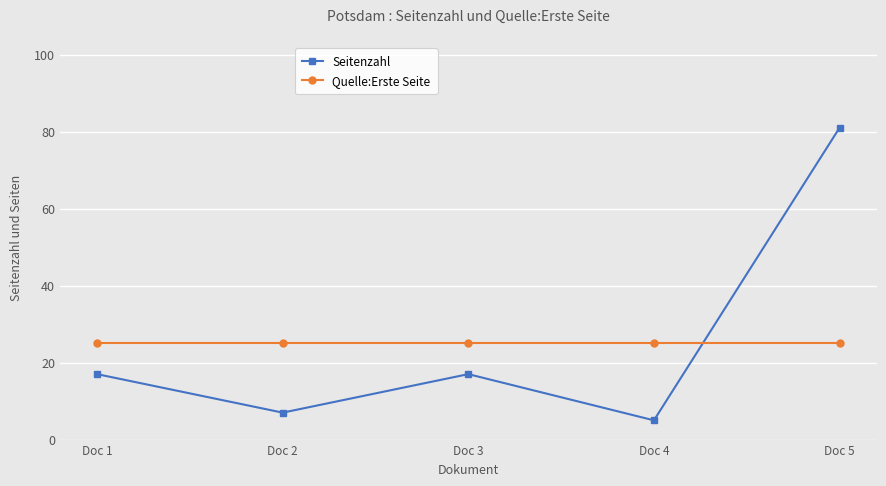

Rank the series by their maximum value, from highest to lowest.

Seitenzahl, Quelle:Erste Seite